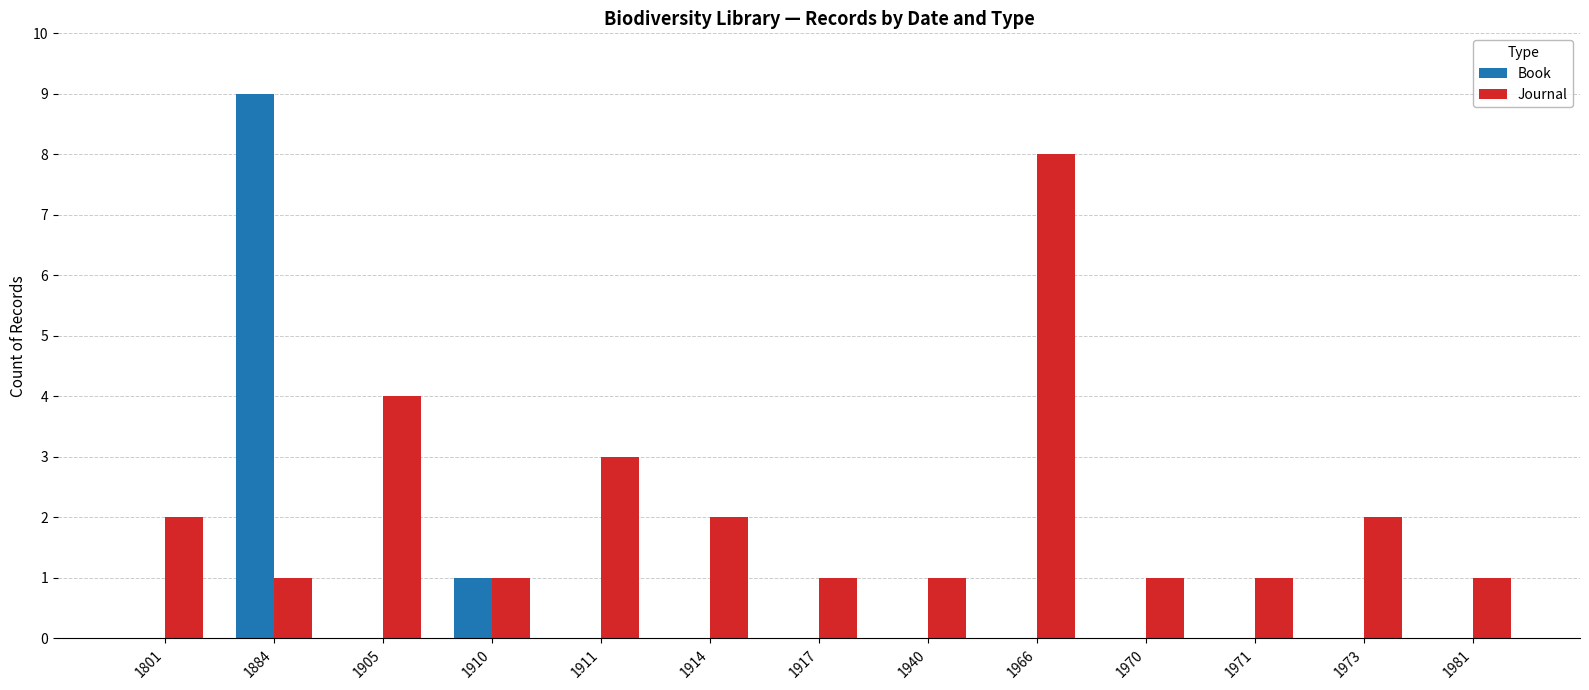

What is the sum of all Journal values?

28